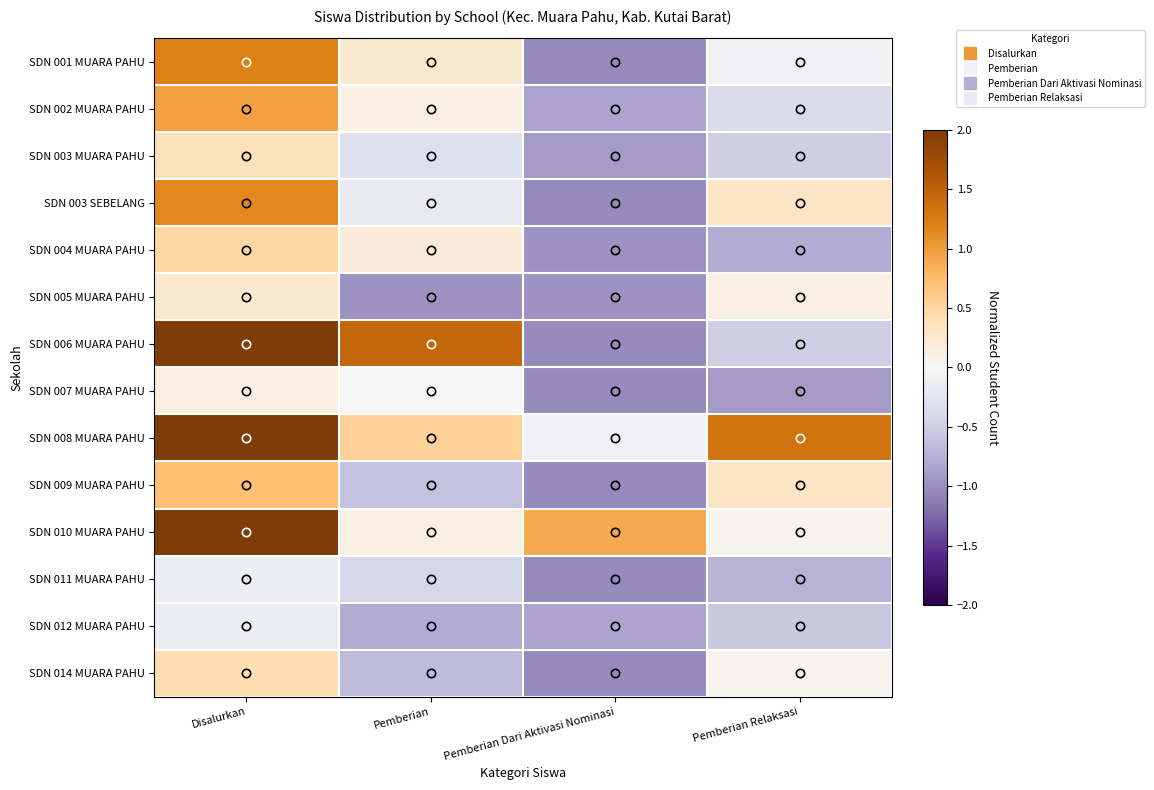

Between Disalurkan and Pemberian Relaksasi, which is larger?

Disalurkan